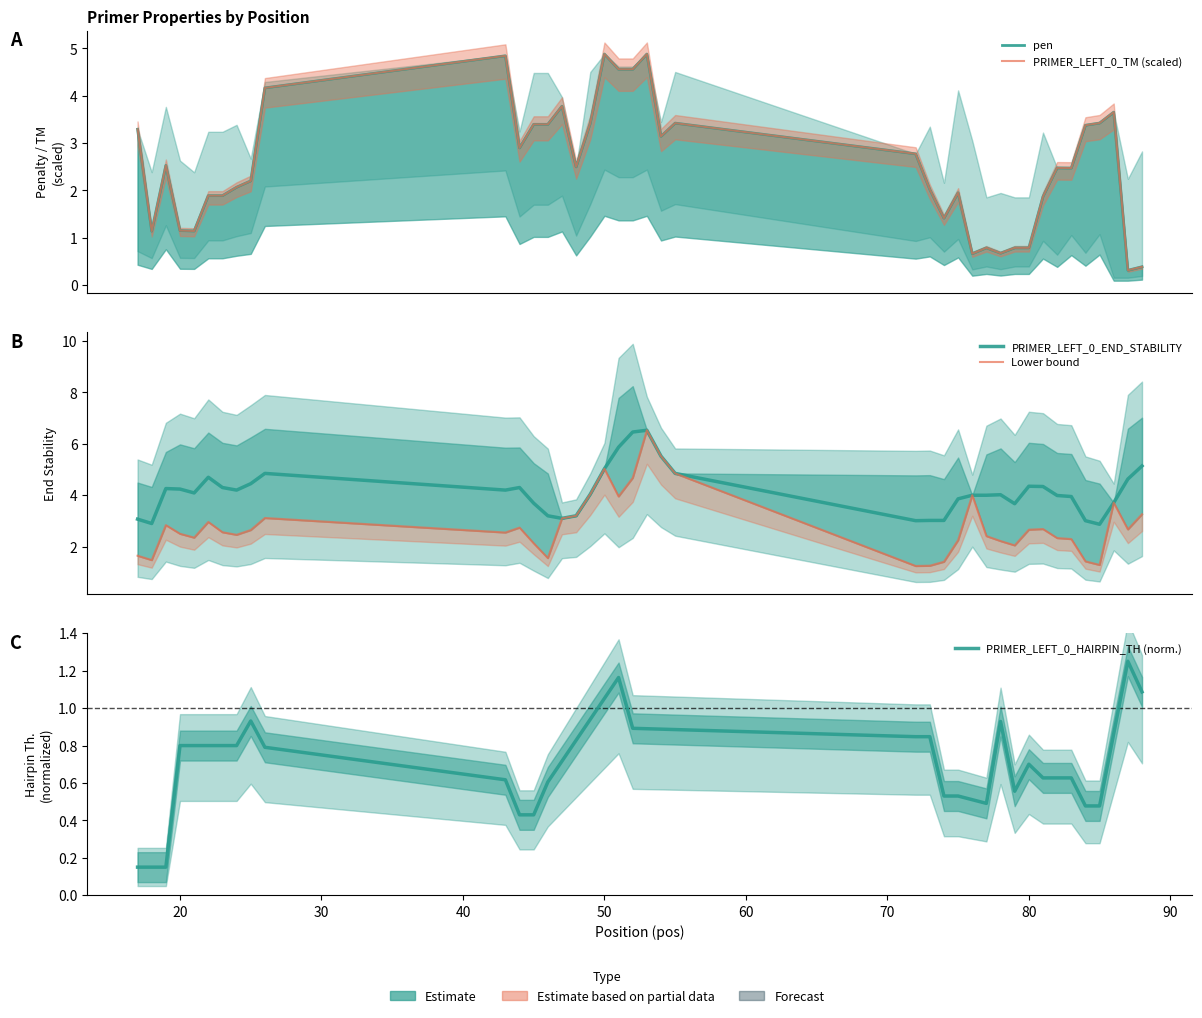

What is the average value of the PRIMER_LEFT_0_HAIRPIN_TH (norm.) series?

0.7